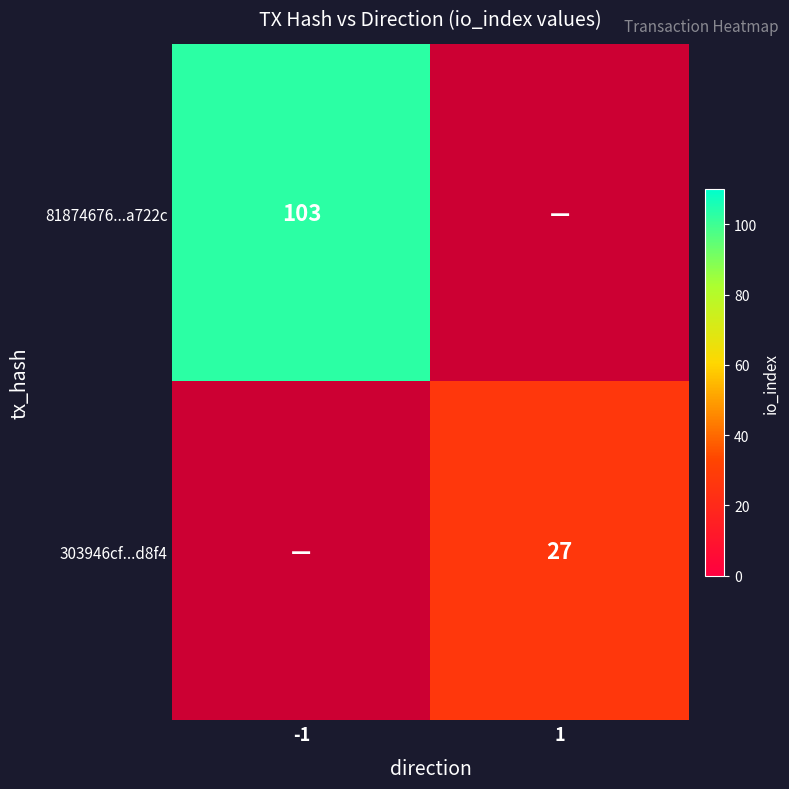

At which category does the chart reach its minimum across all series?

1